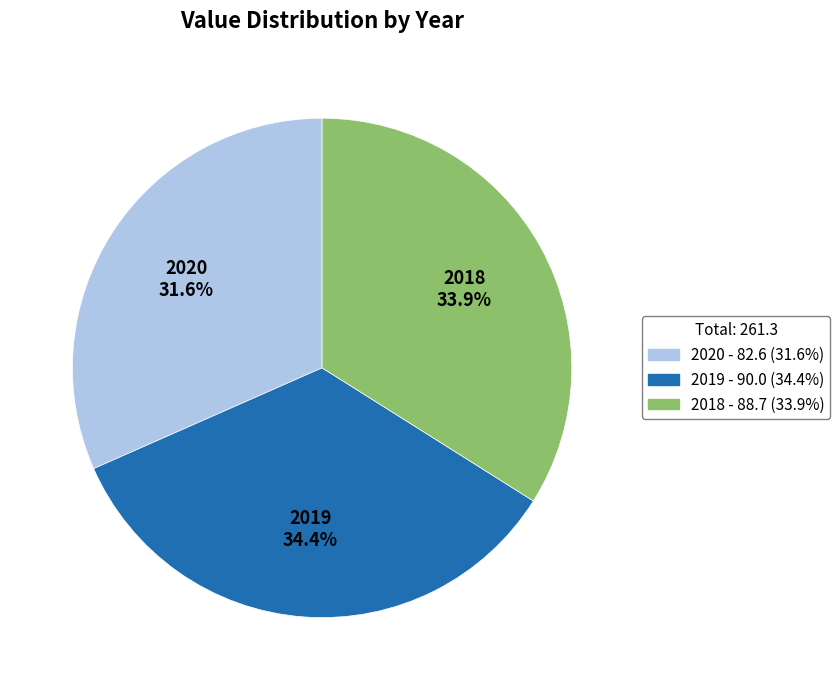

Which category has the smallest portion of the pie?

2020